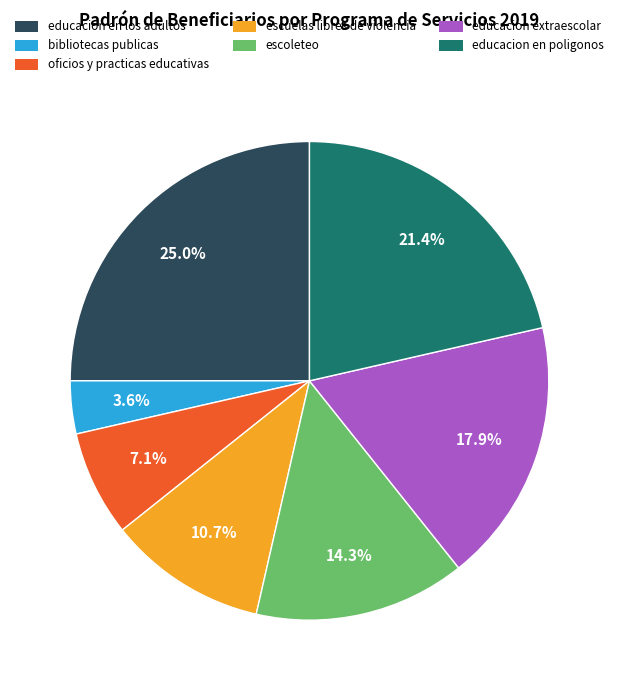

How many segments does this pie chart have?

7